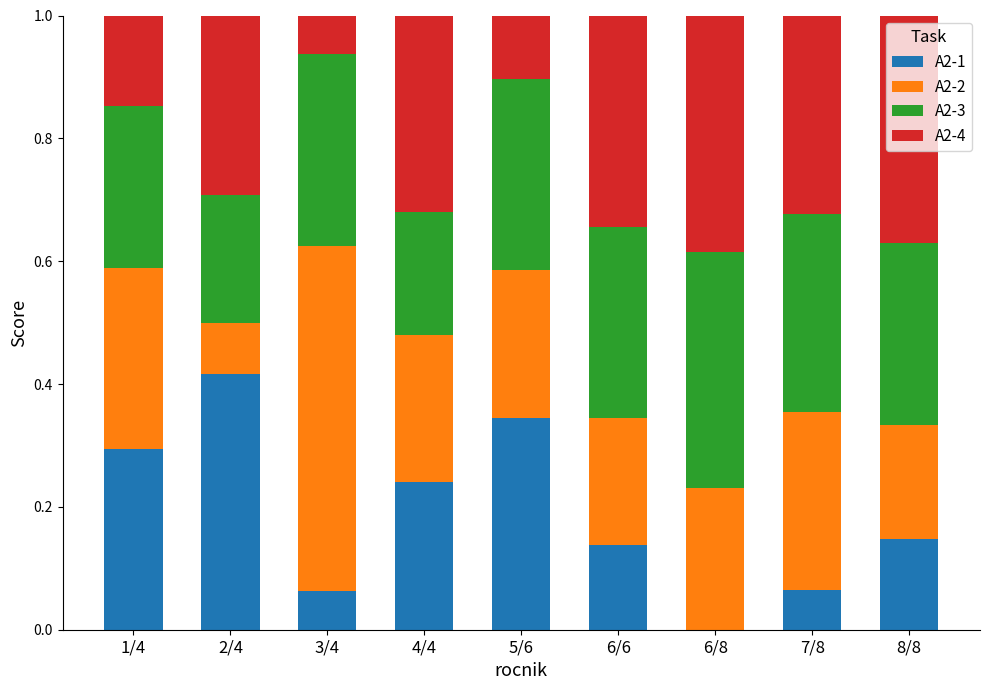

How many A2-1 values are between 0 and 1?

9